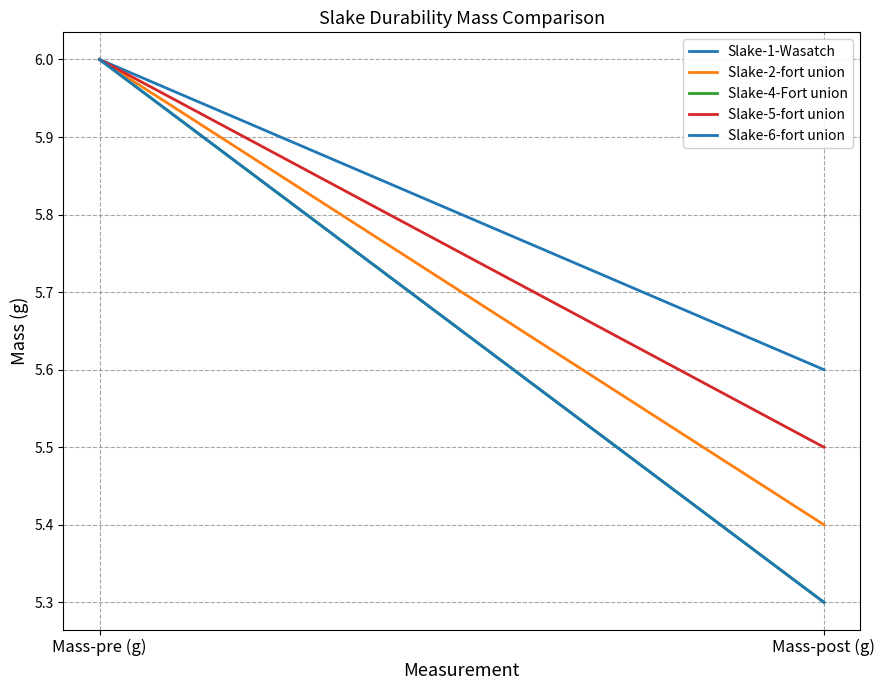

What is the sum of all Slake-6-fort union values?

11.3